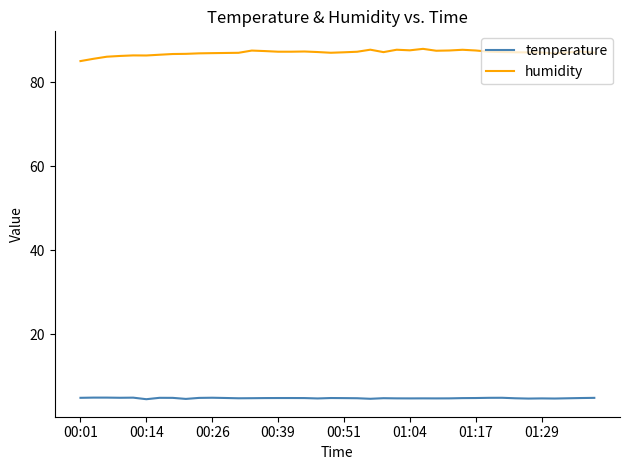

What are all the series names shown in the legend?

temperature, humidity